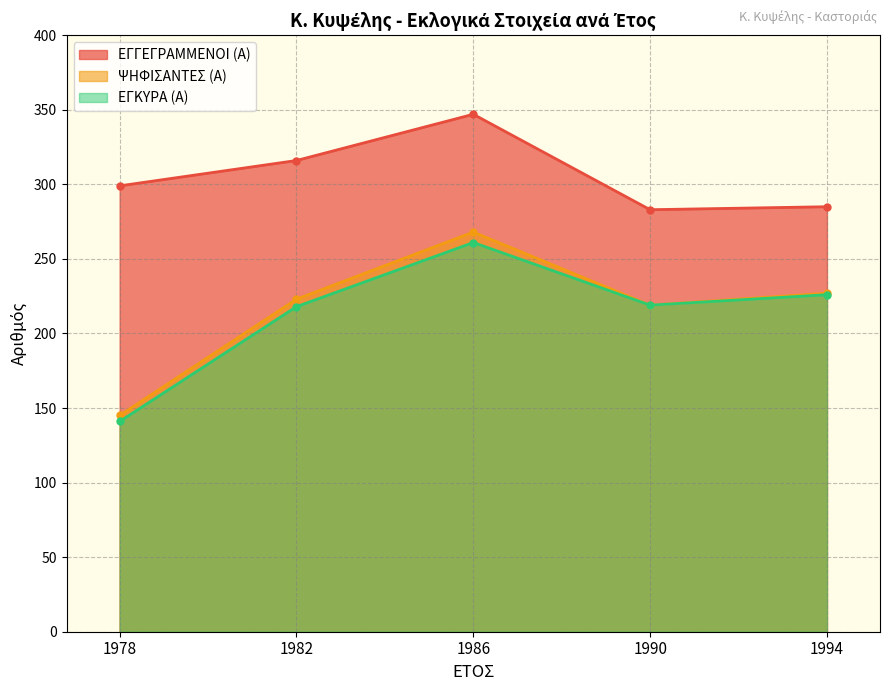

How many lines are shown in the chart?

3